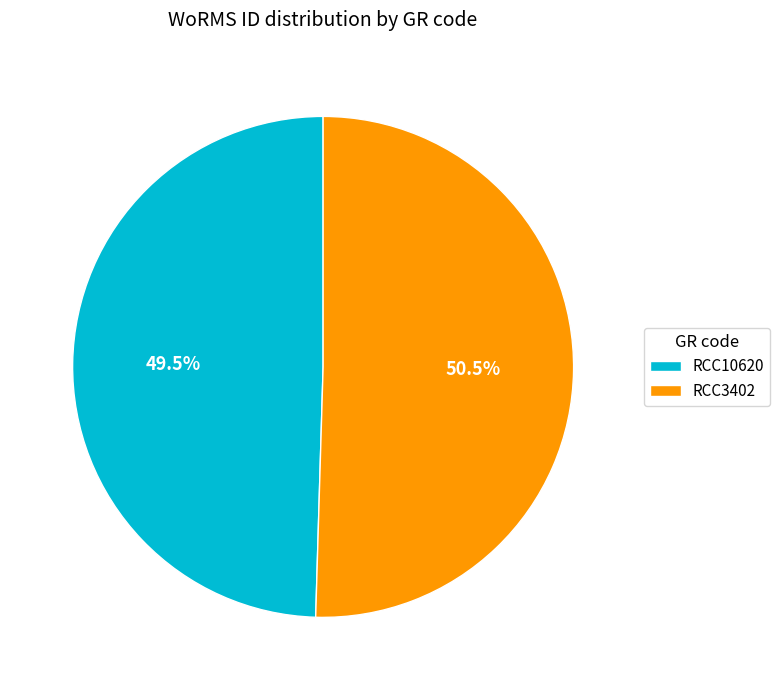

To the nearest percent, what is the combined percentage of RCC3402 and RCC10620?

100%